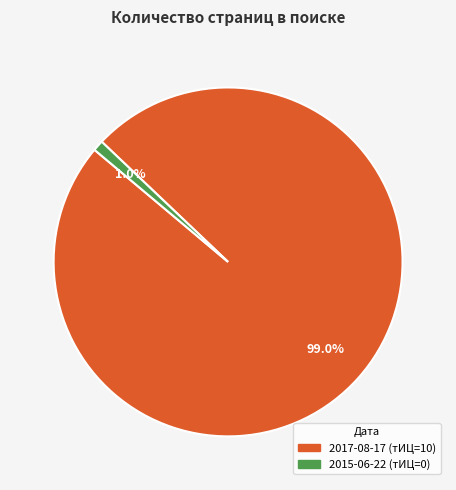

How many segments does this pie chart have?

2